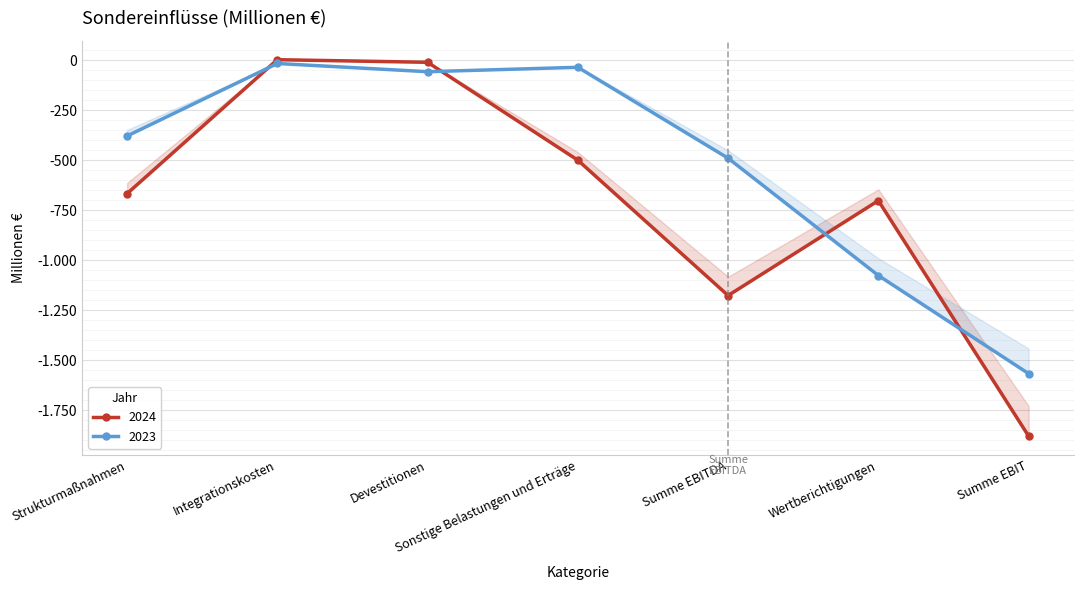

Where do 2024 and 2023 first cross each other?

Strukturmaßnahmen and Integrationskosten